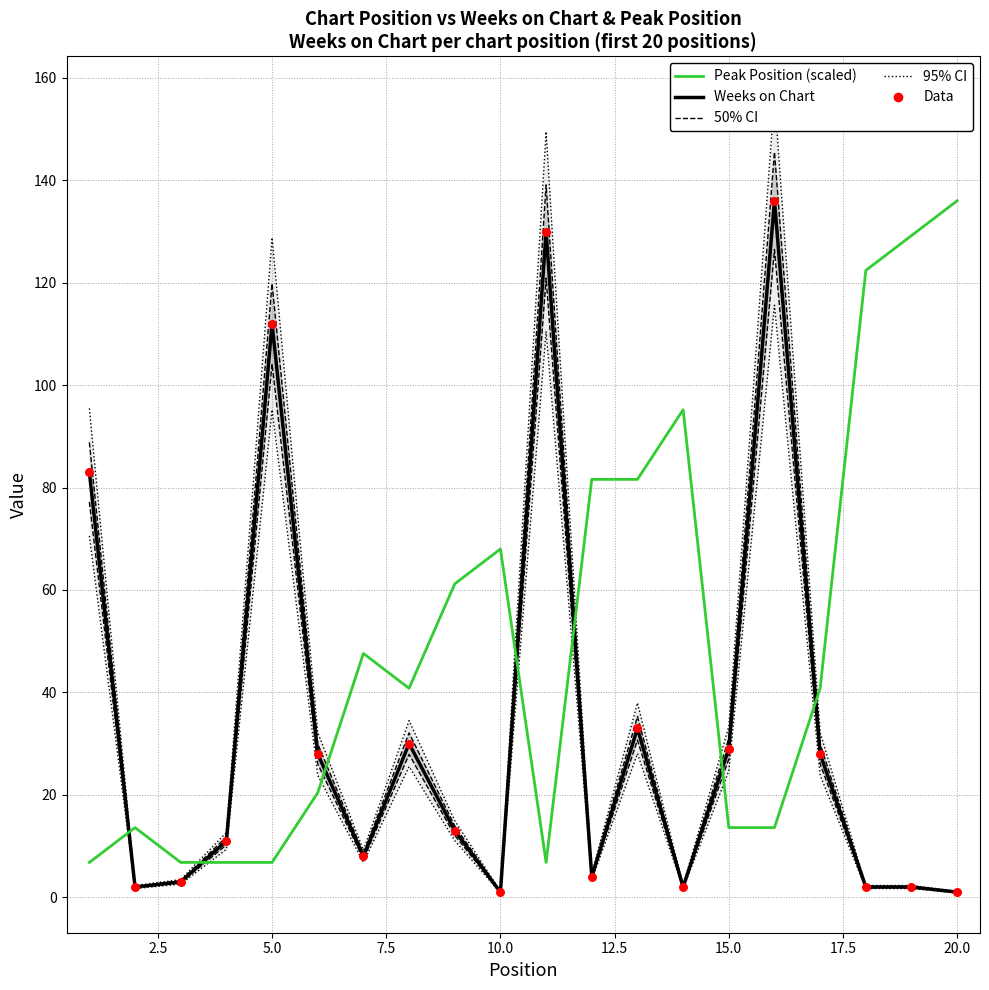

Which series has the largest Y range (max minus min)?

Weeks on Chart